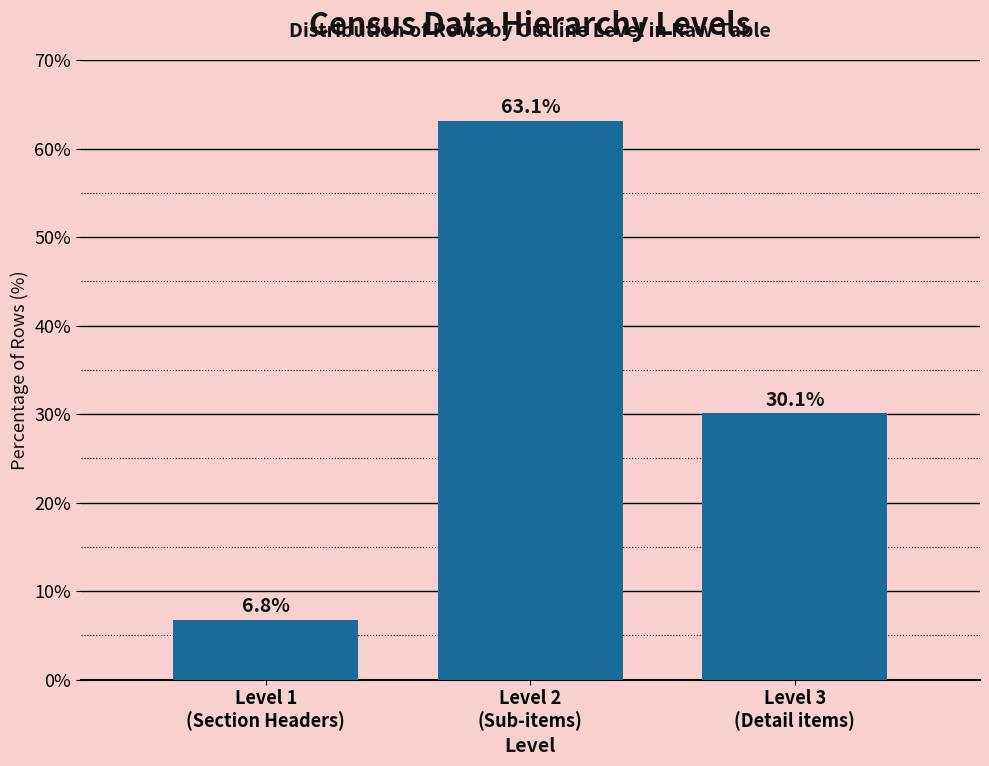

Reading right to left, what are all the values shown in this chart?

30.1	63.1	6.8